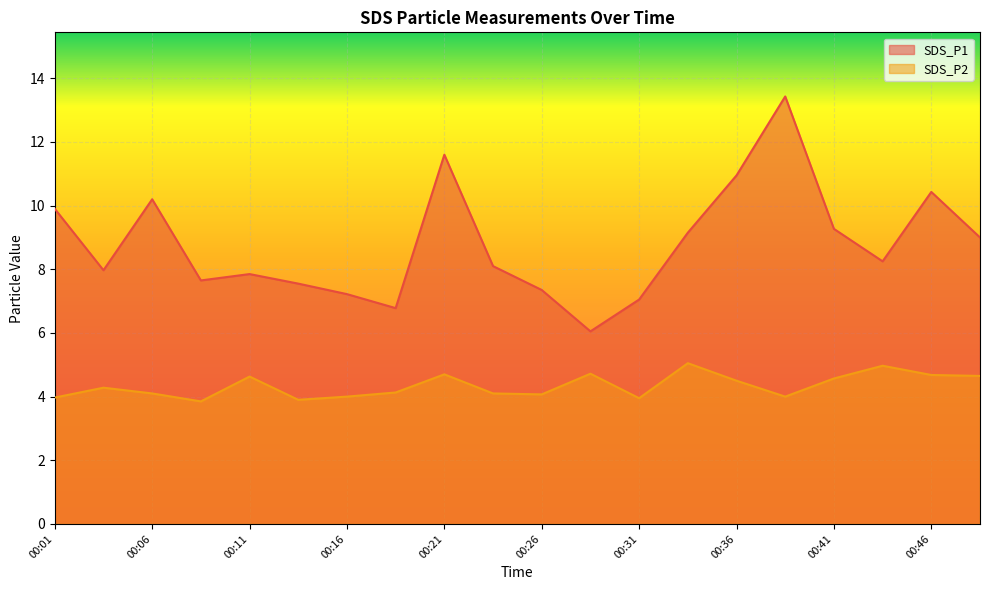

How many data points in SDS_P2 are less than 4?

4